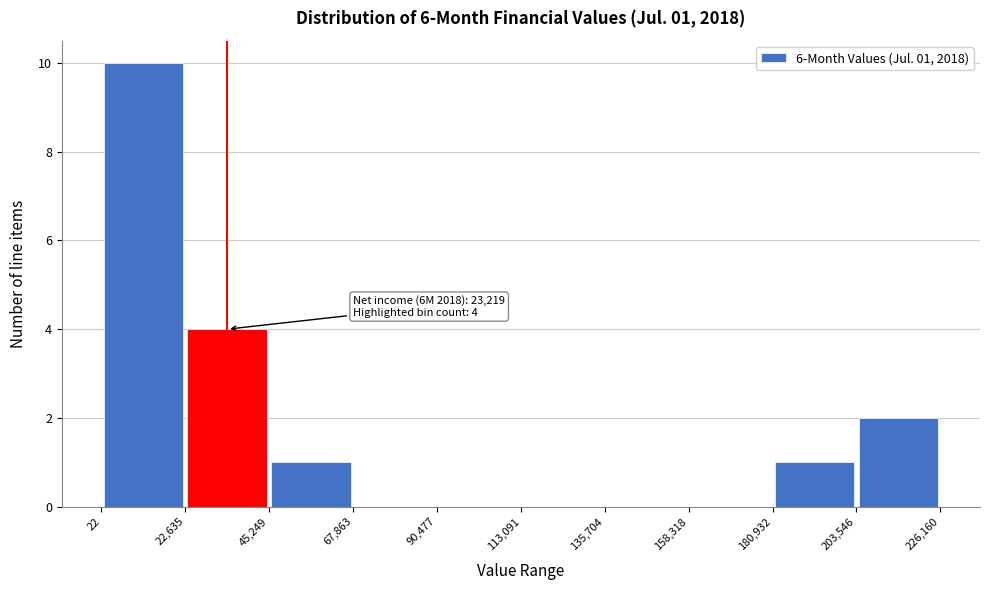

Which range on the x-axis has the tallest bar?

22 to 22,635